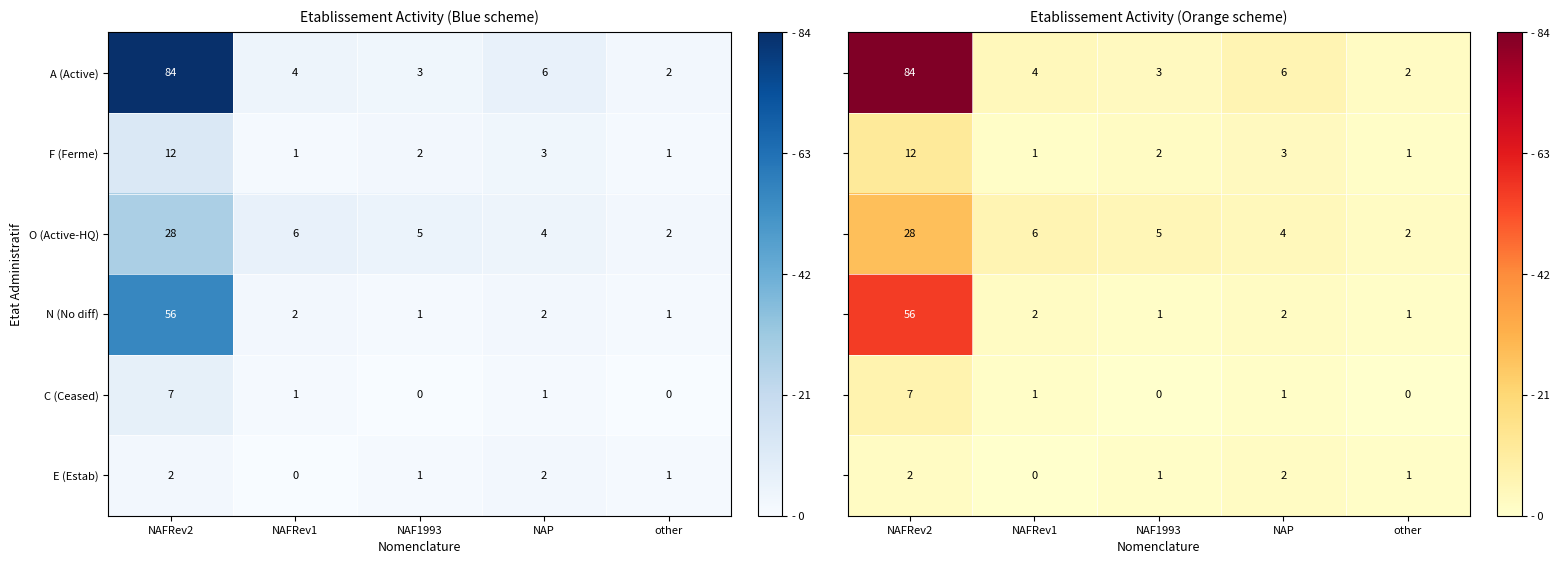

What is the sum of the O (Active-HQ) values at NAFRev1 and NAF1993?

11